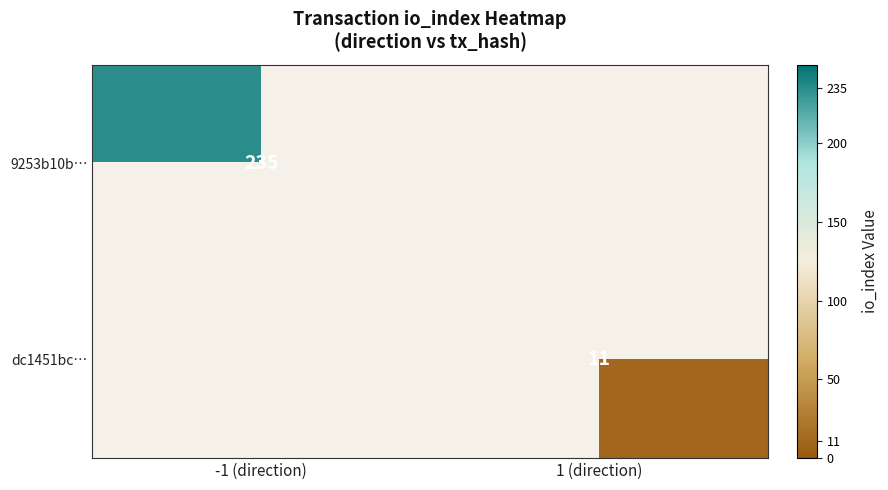

The value of 9253b10b… at -1 (direction) is 235. True or false?

True